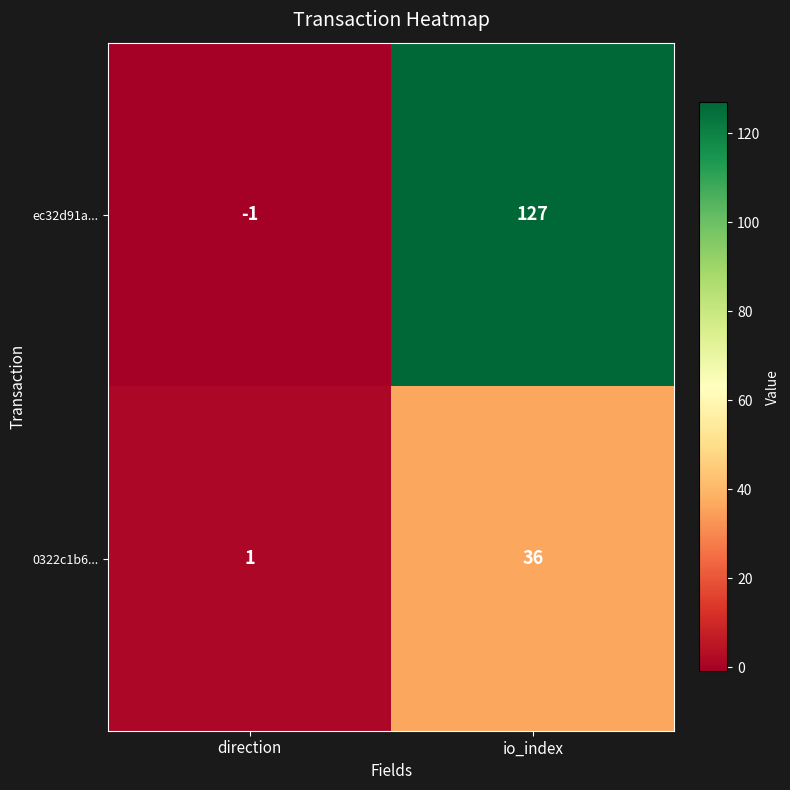

What is the difference between the 0322c1b6... values at direction and io_index?

35